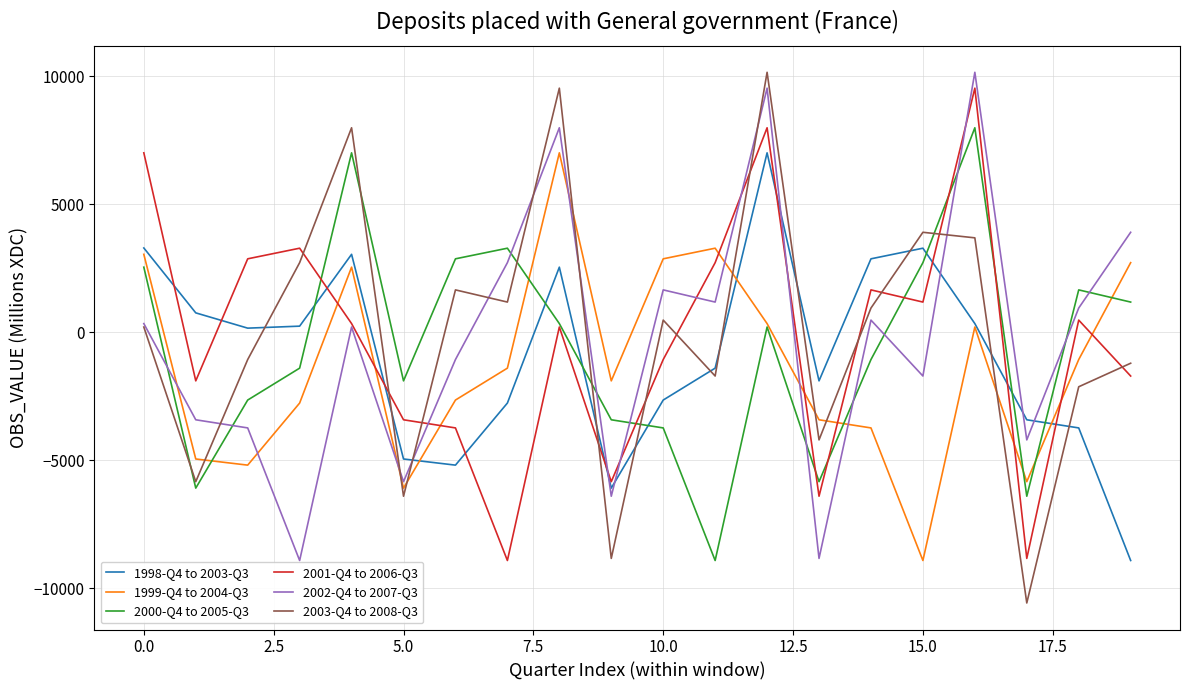

Which series ends up on top after the final intersection of 1998-Q4 to 2003-Q3 and 2003-Q4 to 2008-Q3?

2003-Q4 to 2008-Q3